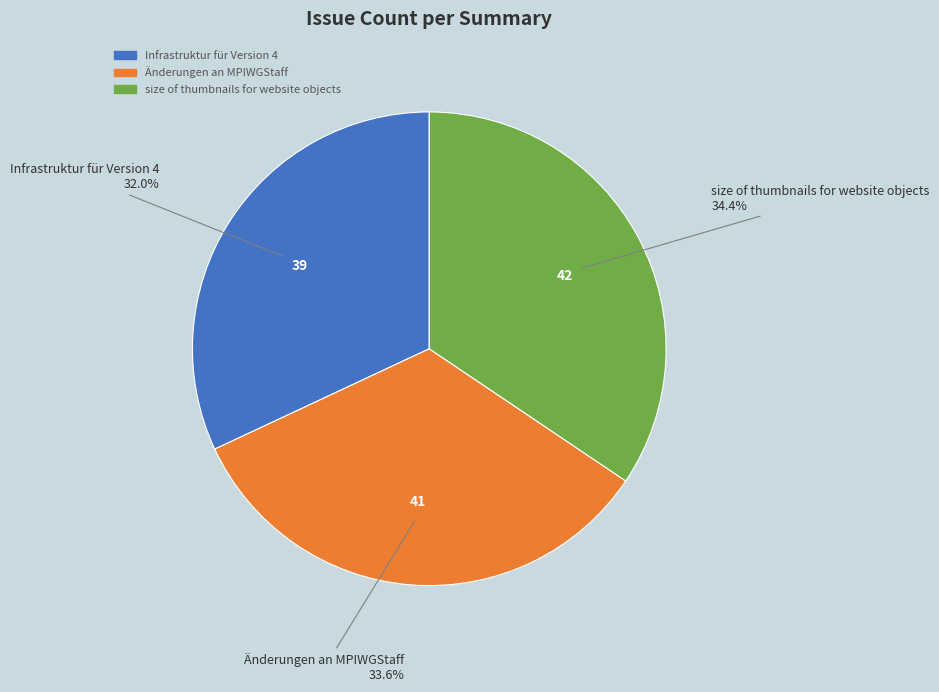

Is there any slice that represents more than half of the pie?

No